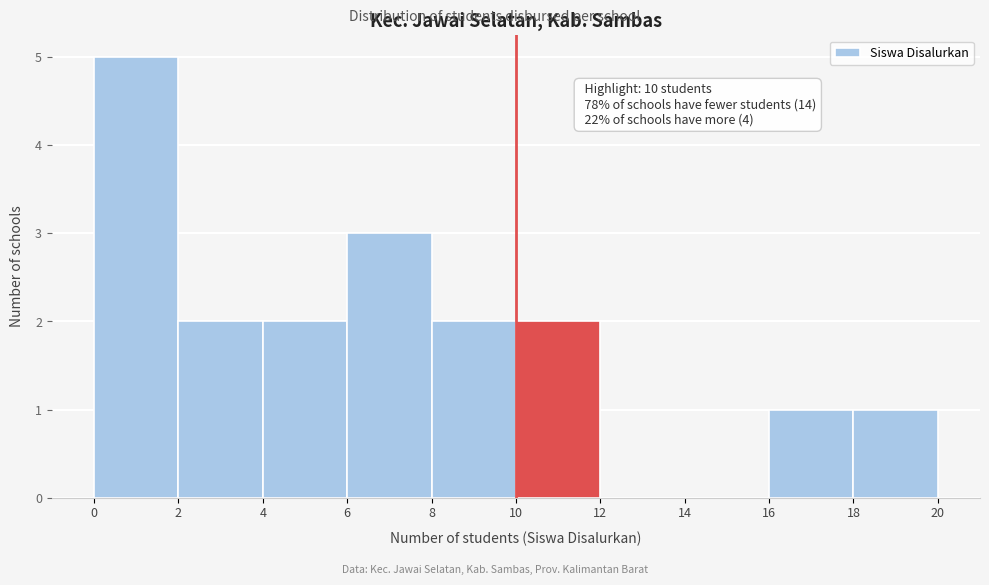

Over which range of the x-axis is the bar tallest?

0 to 2